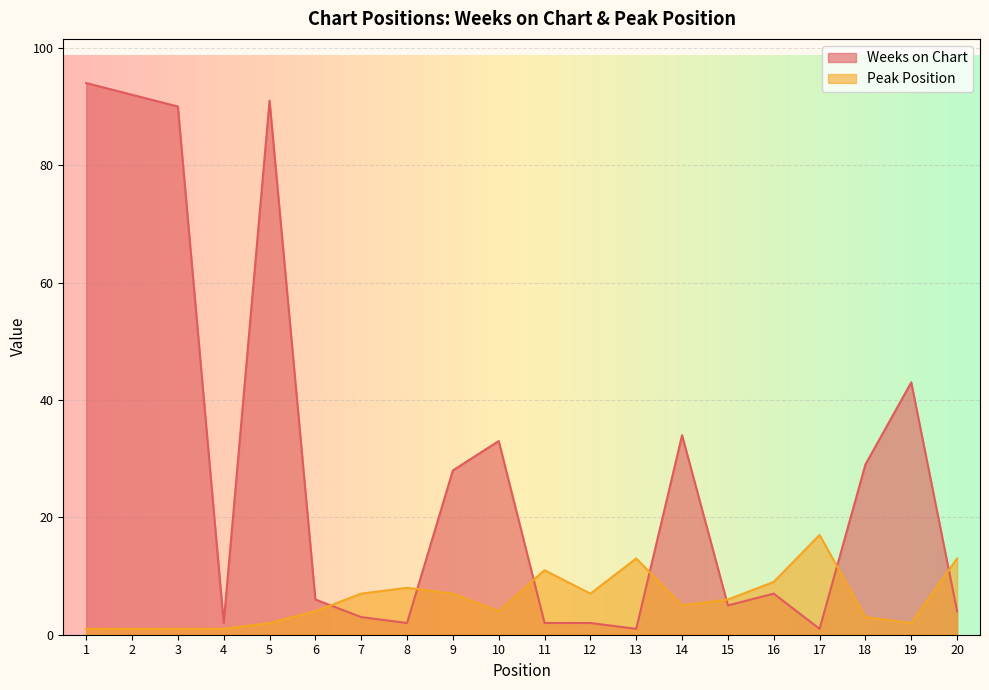

Reading right to left, transcribe all the data shown in this chart.

Weeks on Chart: 20=4	19=43	18=29	17=1	16=7	15=5	14=34	13=1	12=2	11=2	10=33	9=28	8=2	7=3	6=6	5=91	4=2	3=90	2=92	1=94
Peak Position: 20=13	19=2	18=3	17=17	16=9	15=6	14=5	13=13	12=7	11=11	10=4	9=7	8=8	7=7	6=4	5=2	4=1	3=1	2=1	1=1